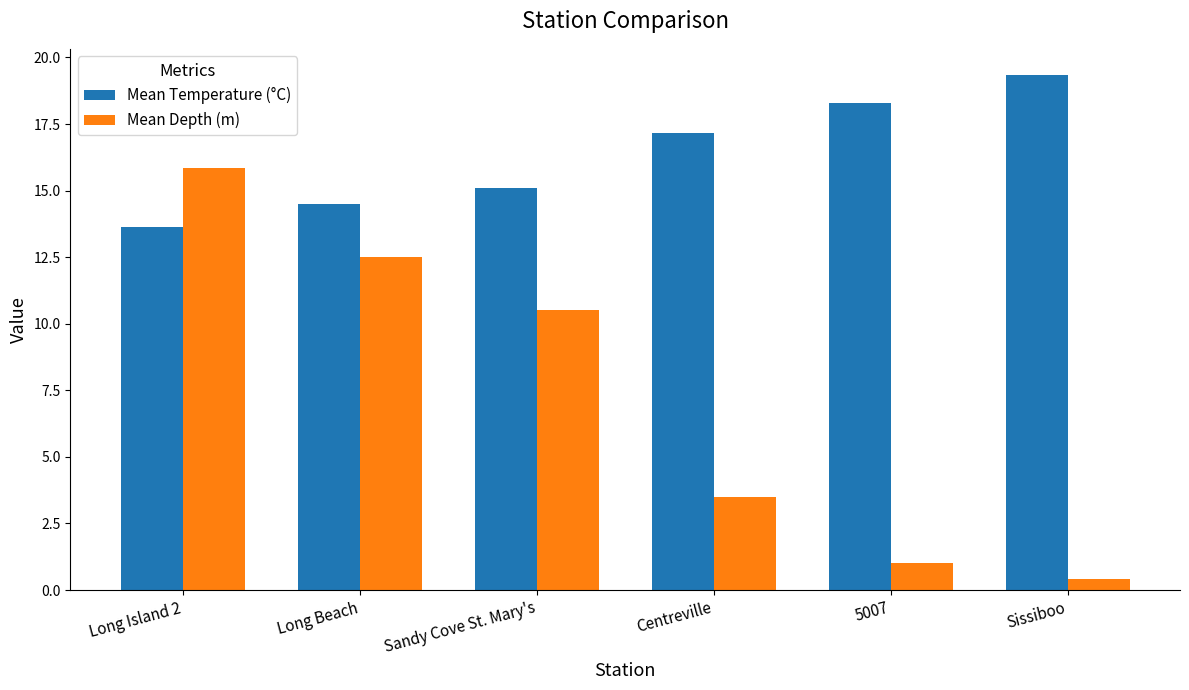

What is the minimum value shown in the chart?

0.4